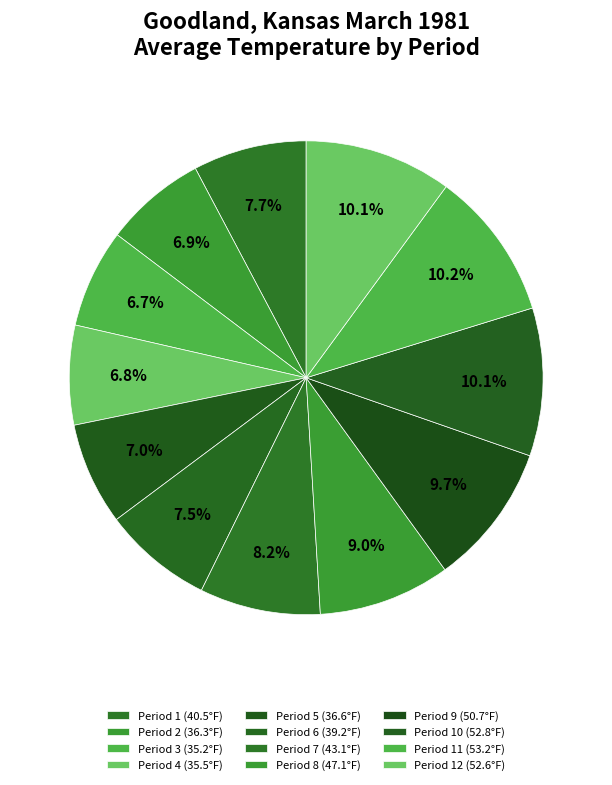

How many slices are in this pie chart?

12